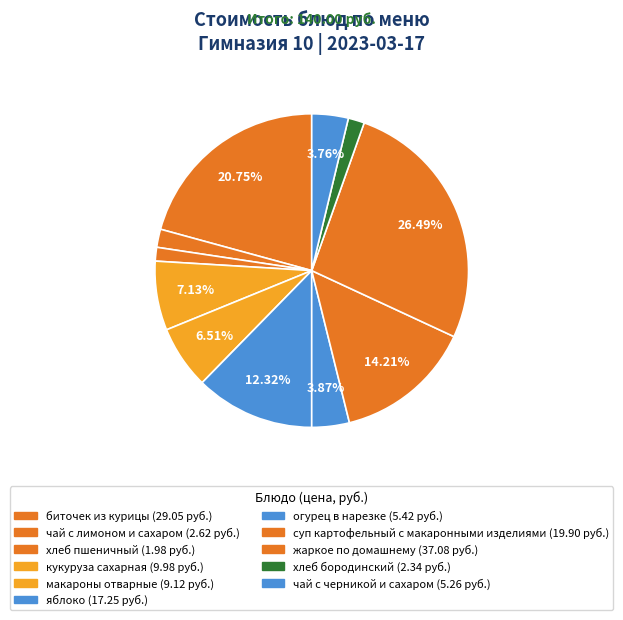

Rank the categories by value from lowest to highest.

хлеб пшеничный, хлеб бородинский, чай с лимоном и сахаром, чай с черникой и сахаром, огурец в нарезке, макароны отварные, кукуруза сахарная, яблоко, суп картофельный с макаронными изделиями, биточек из курицы, жаркое по домашнему